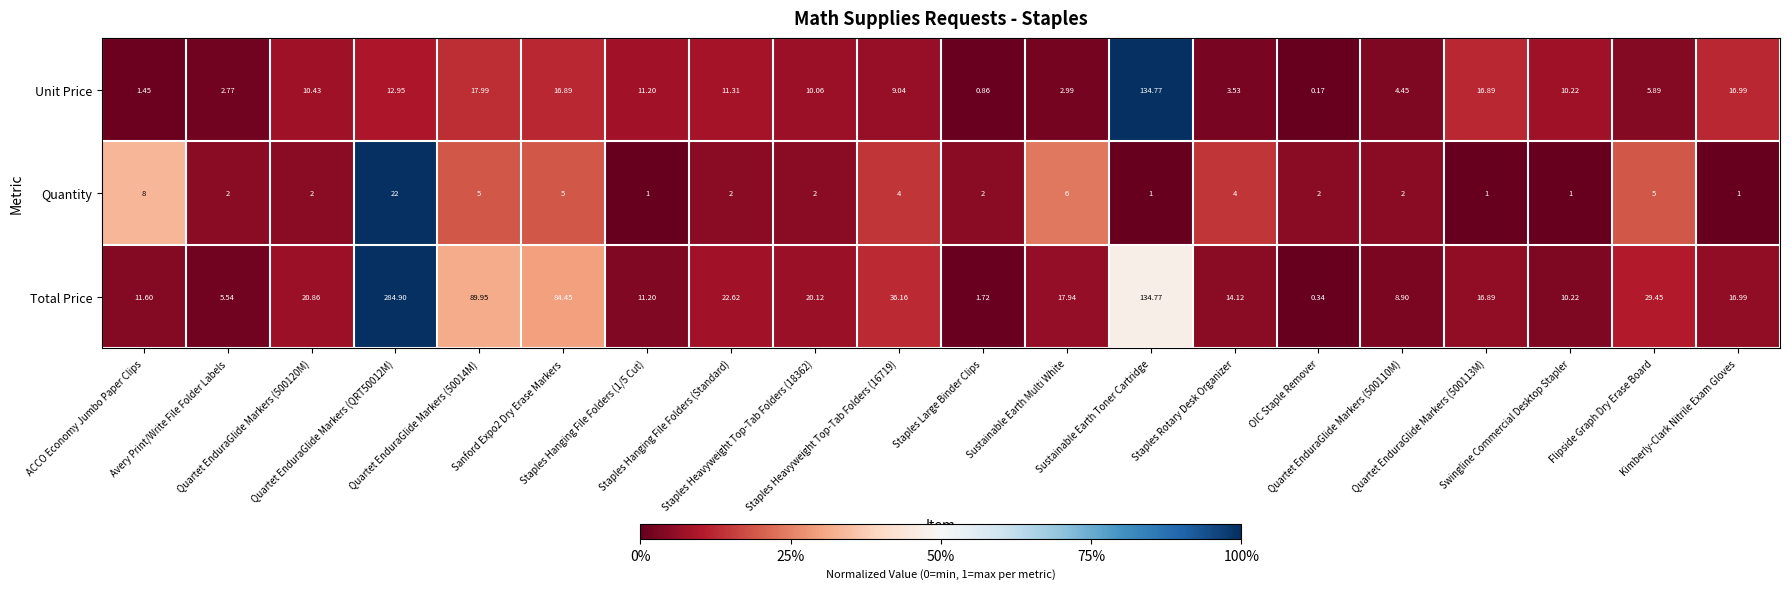

Which series has the largest total across all categories?

Total Price